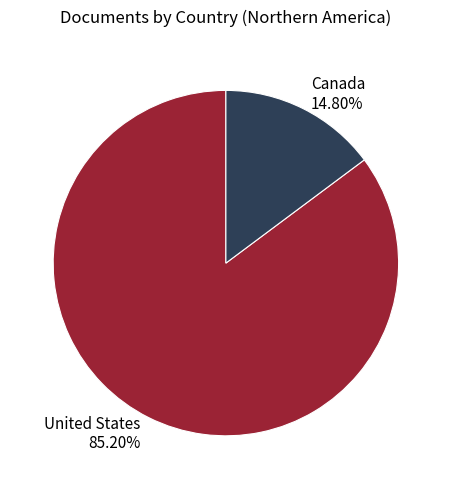

To the nearest percent, what is the difference between the United States and Canada slice percentages?

70%